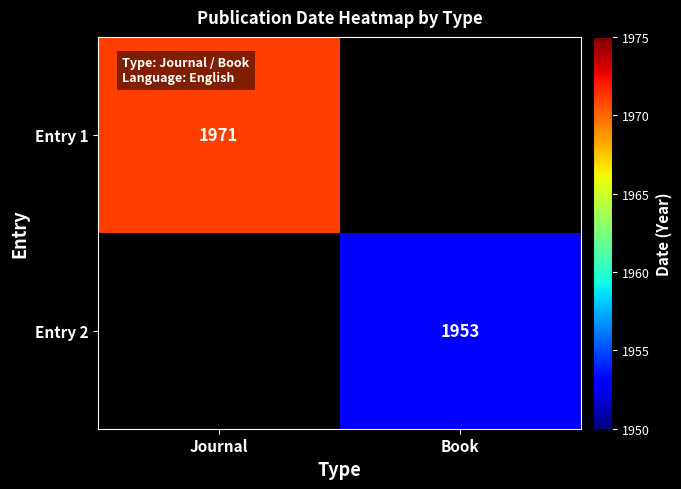

True or false: Entry 1 has a value of 1971 at Journal.

True